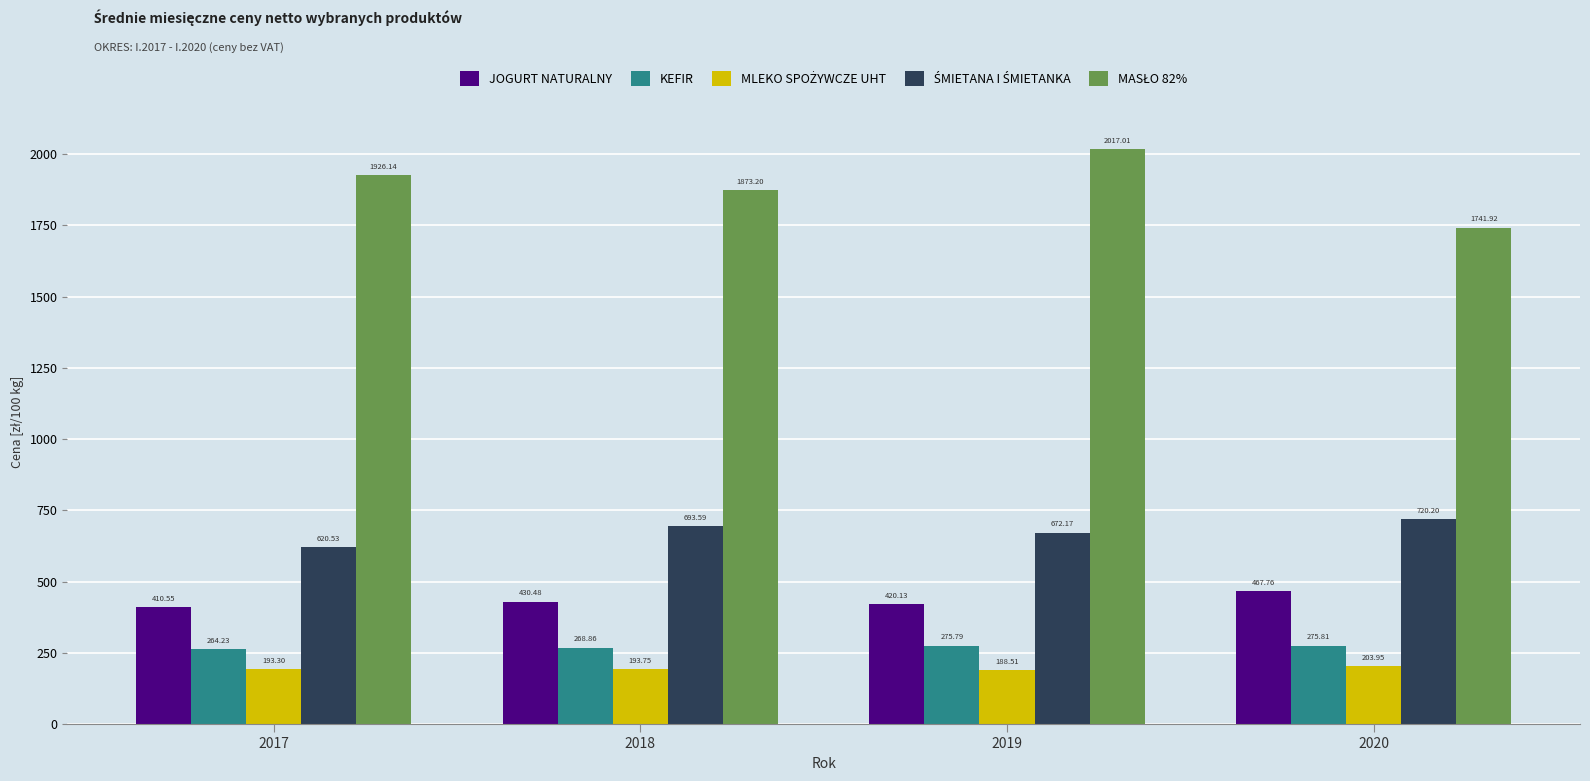

How many values in the KEFIR series exceed 275?

2